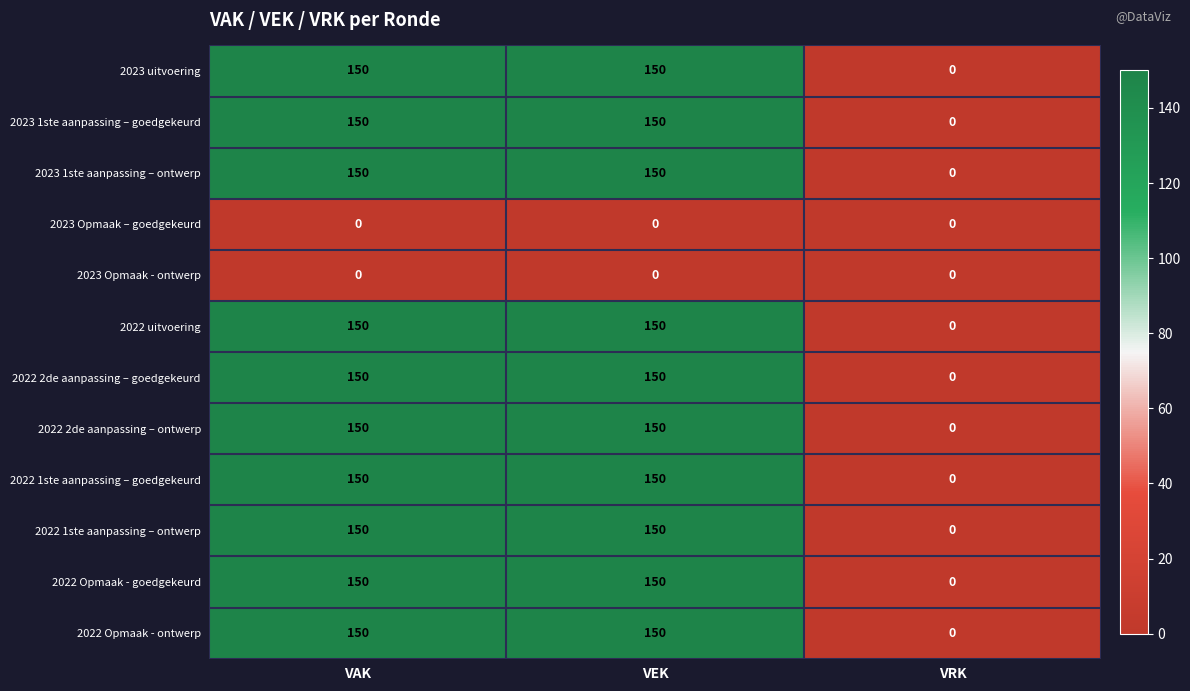

What is the difference between the maximum and minimum values in the 2022 uitvoering series?

150